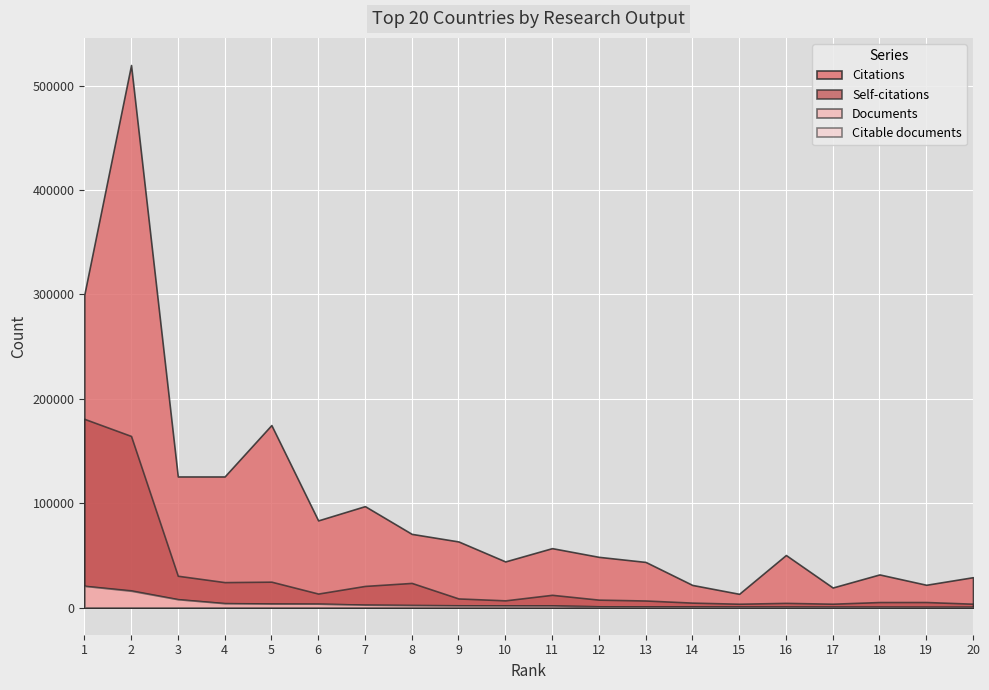

At 13, list the series in order from smallest to largest.

Citable documents, Documents, Self-citations, Citations